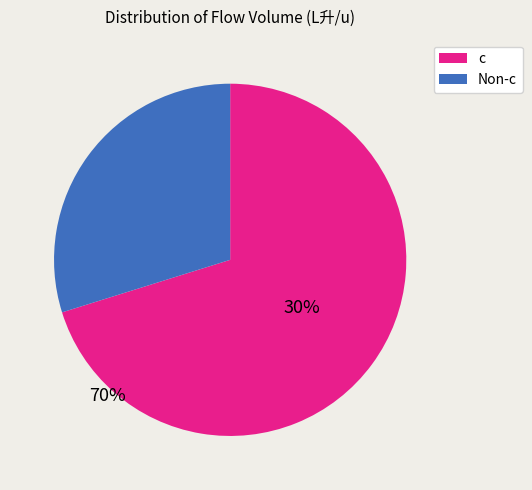

How many slices are in this pie chart?

2